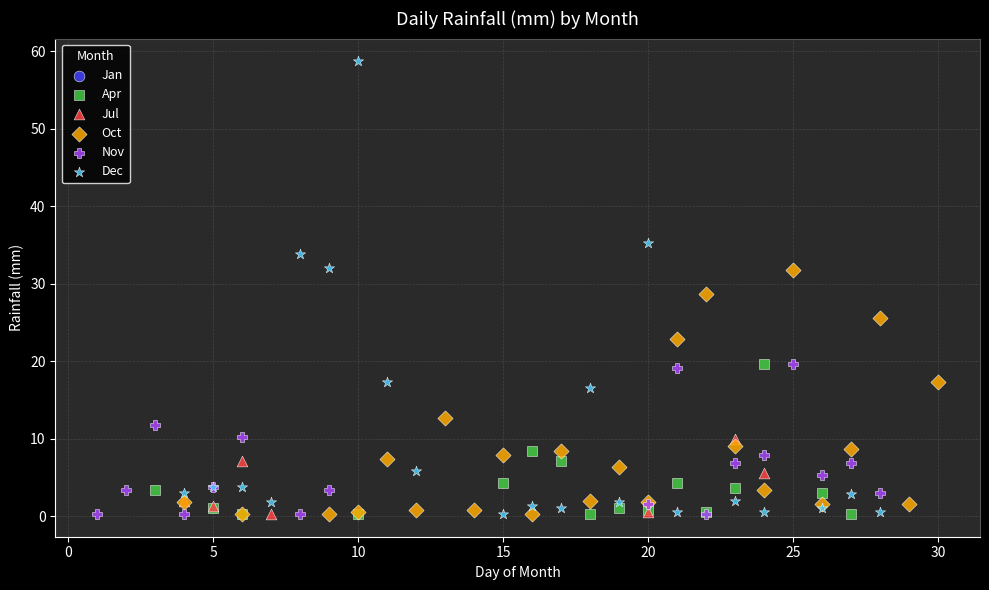

Which series reaches the maximum Y coordinate?

Dec